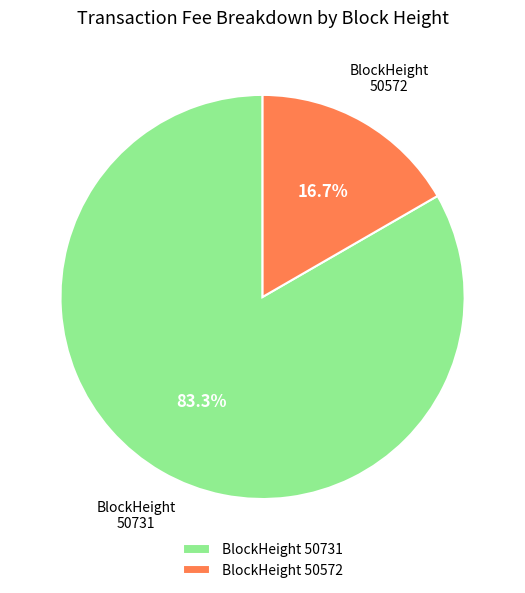

Which has a higher value, BlockHeight 50731 or BlockHeight 50572?

BlockHeight 50731